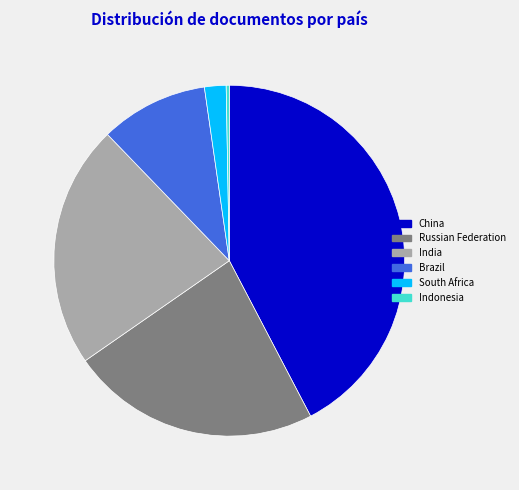

Which has a higher value, Brazil or India?

India